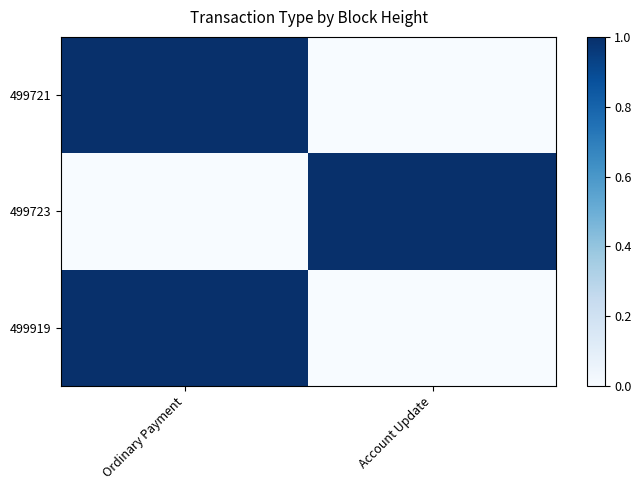

At how many categories does at least one series exceed 0?

2